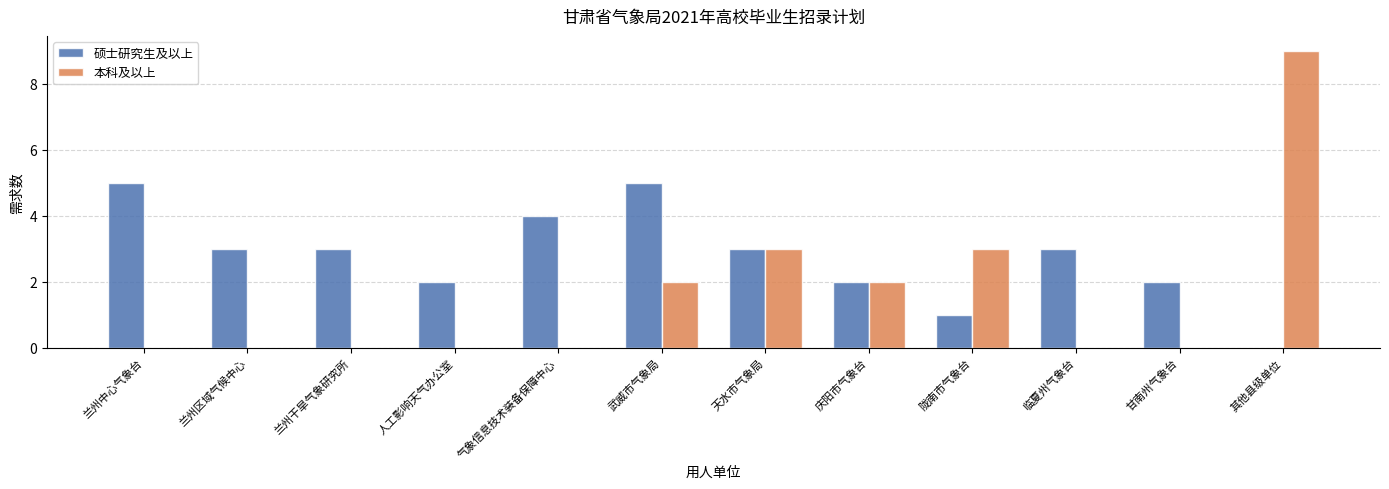

What are all the series names shown in the legend?

硕士研究生及以上, 本科及以上